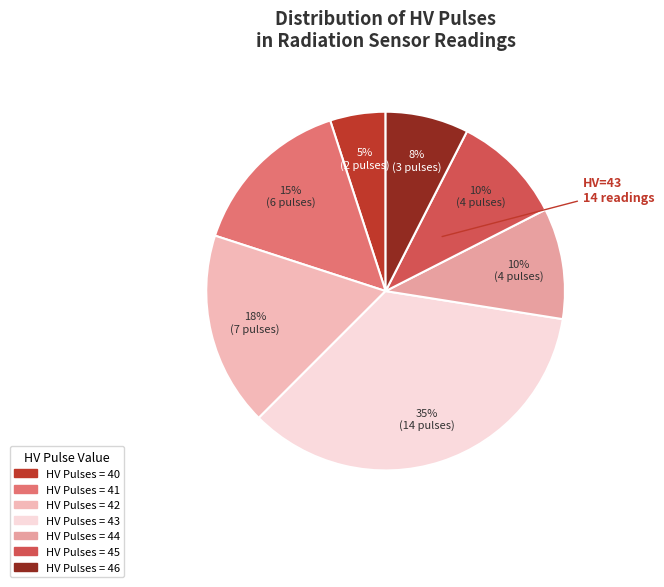

Count the number of slices in the pie.

7